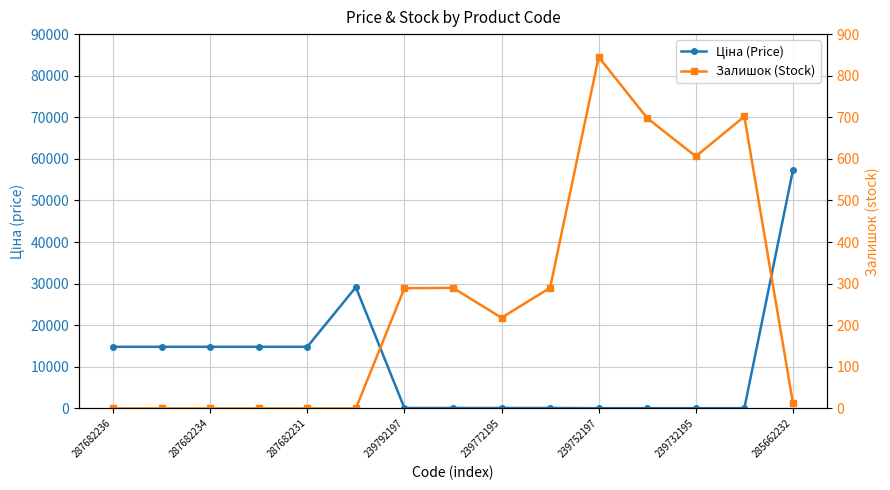

What is the difference between the highest and lowest values at 239732195?

550.1